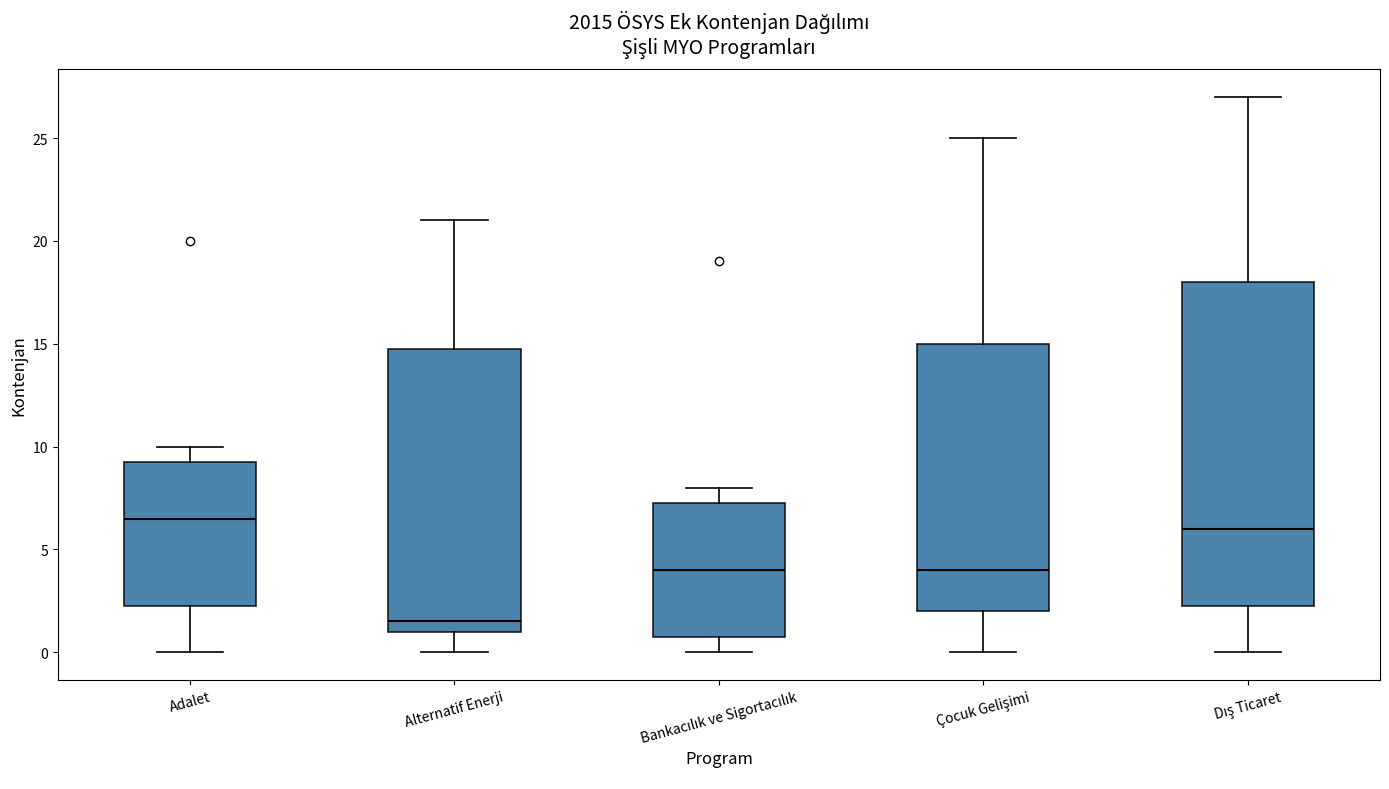

Reading left to right, transcribe this box plot: for each box, give where its median line is, the range the box spans, and where its two whiskers end, as read against the y-axis. The values are not printed on the chart, so give them approximately, as read against the axis.

Adalet: median 6.5, box 2.5 to 9.5, whiskers 0.0 to 10.0
Alternatif Enerji: median 1.5, box 1.0 to 15.0, whiskers 0.0 to 21.0
Bankacılık ve Sigortacılık: median 4.0, box 1.0 to 7.5, whiskers 0.0 to 8.0
Çocuk Gelişimi: median 4.0, box 2.0 to 15.0, whiskers 0.0 to 25.0
Dış Ticaret: median 6.0, box 2.5 to 18.0, whiskers 0.0 to 27.0